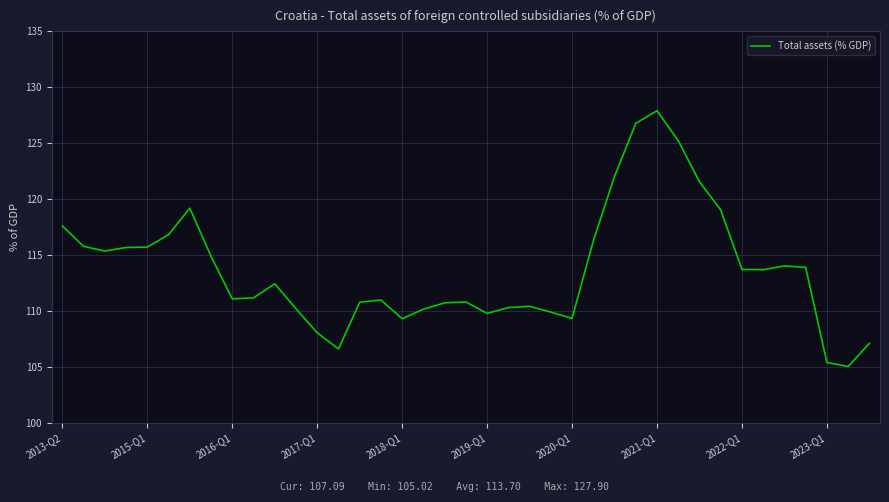

What is the greatest value displayed?

127.9